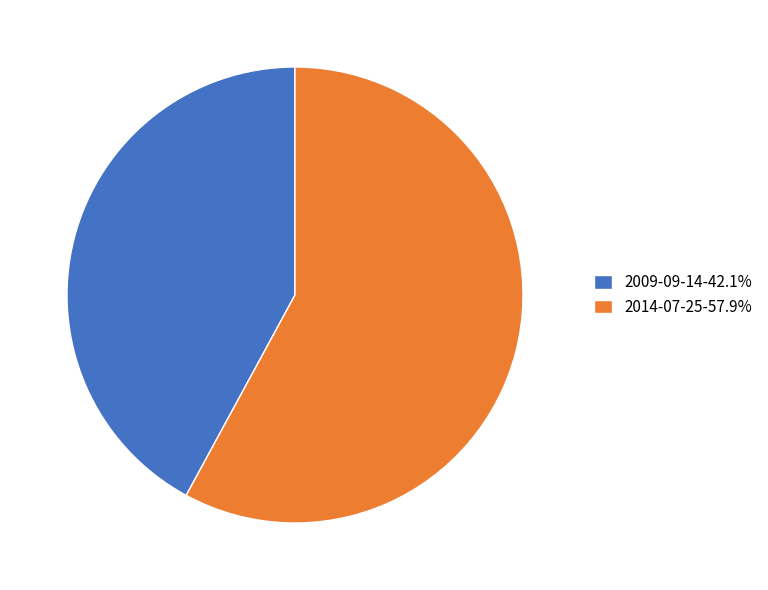

Which slice is the largest?

2014-07-25